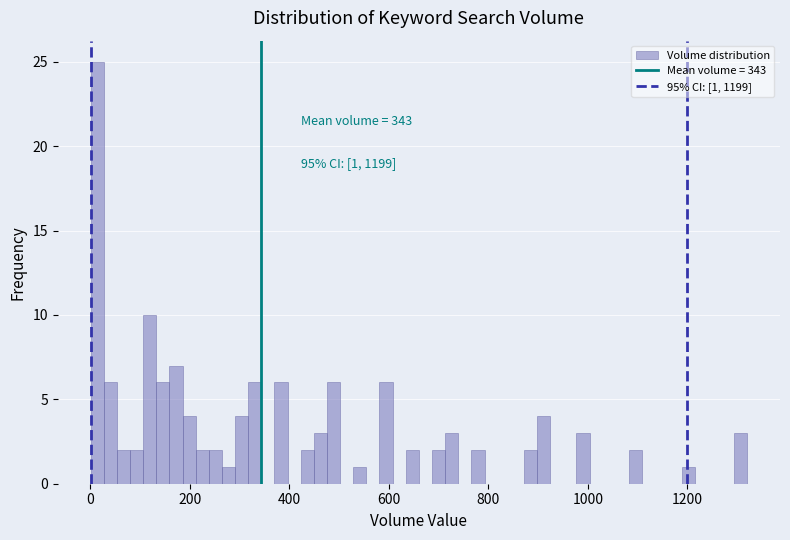

Around what value on the x-axis is the tallest bar? Give the approximate position of its centre, as read against the axis.

20